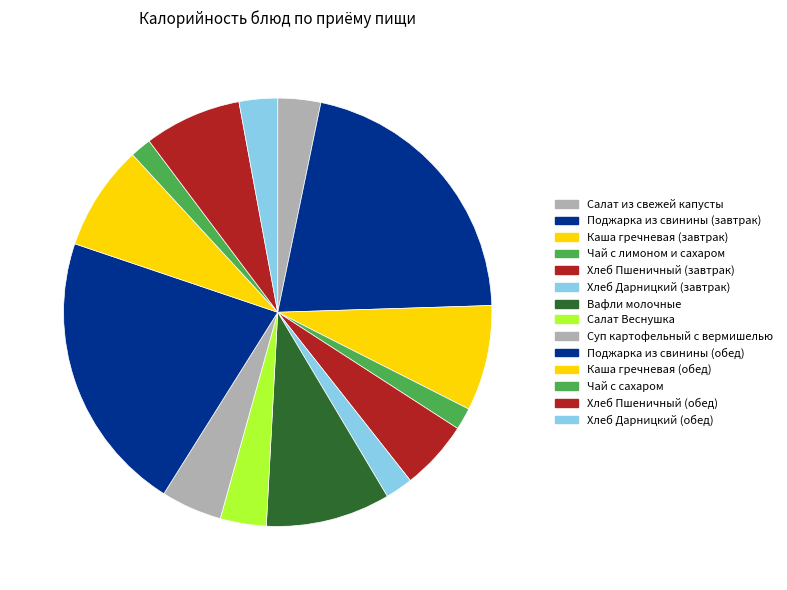

What is the total percentage of Поджарка из свинины (завтрак) and Хлеб Дарницкий (обед)?

24.2%